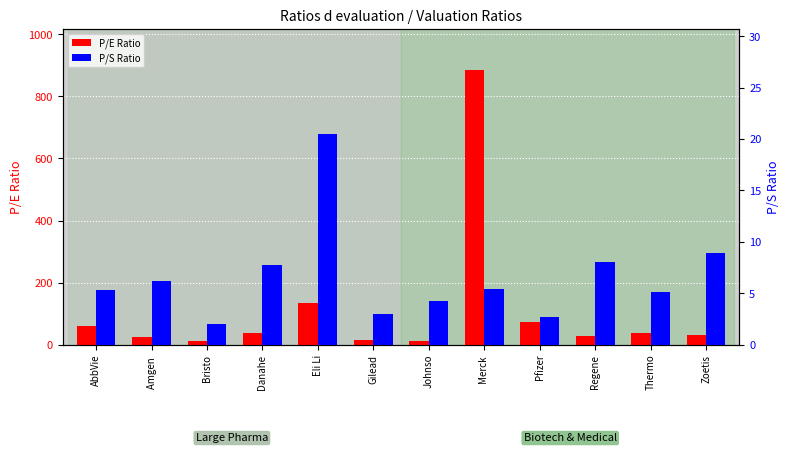

What is the spread (max minus min) of values at Gilead?

11.2